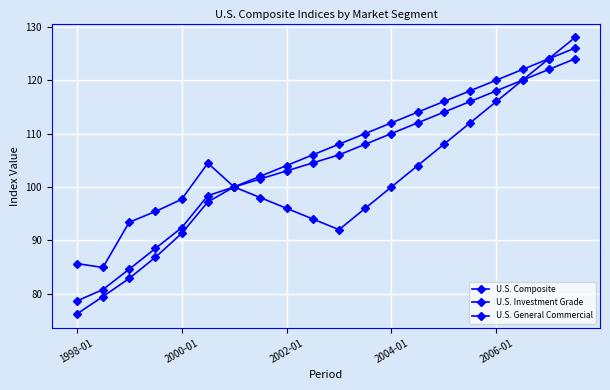

Count the number of categories in the chart.

20